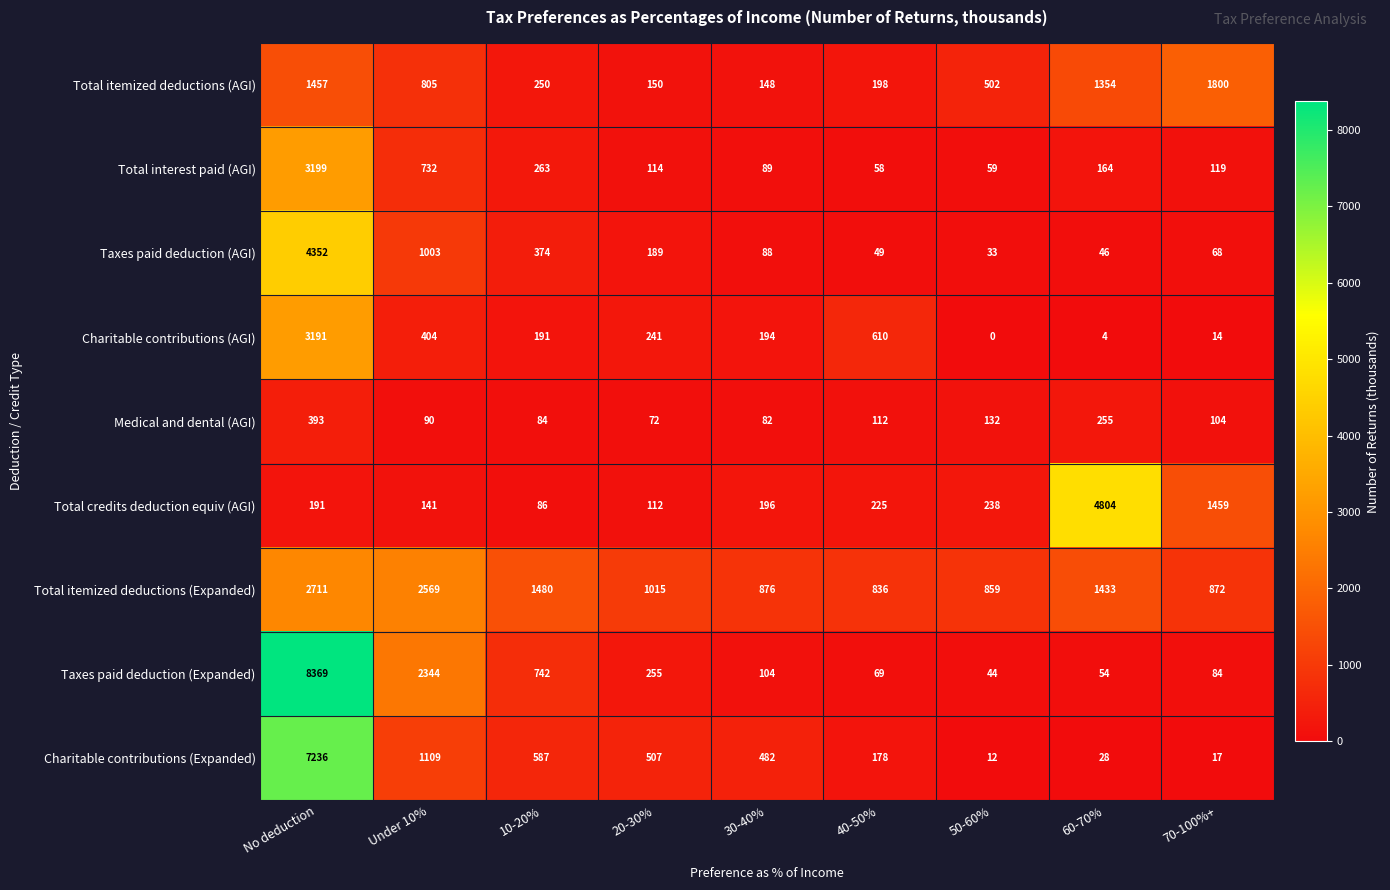

Is it true that Total itemized deductions (AGI) equals 425 at 10-20%?

False